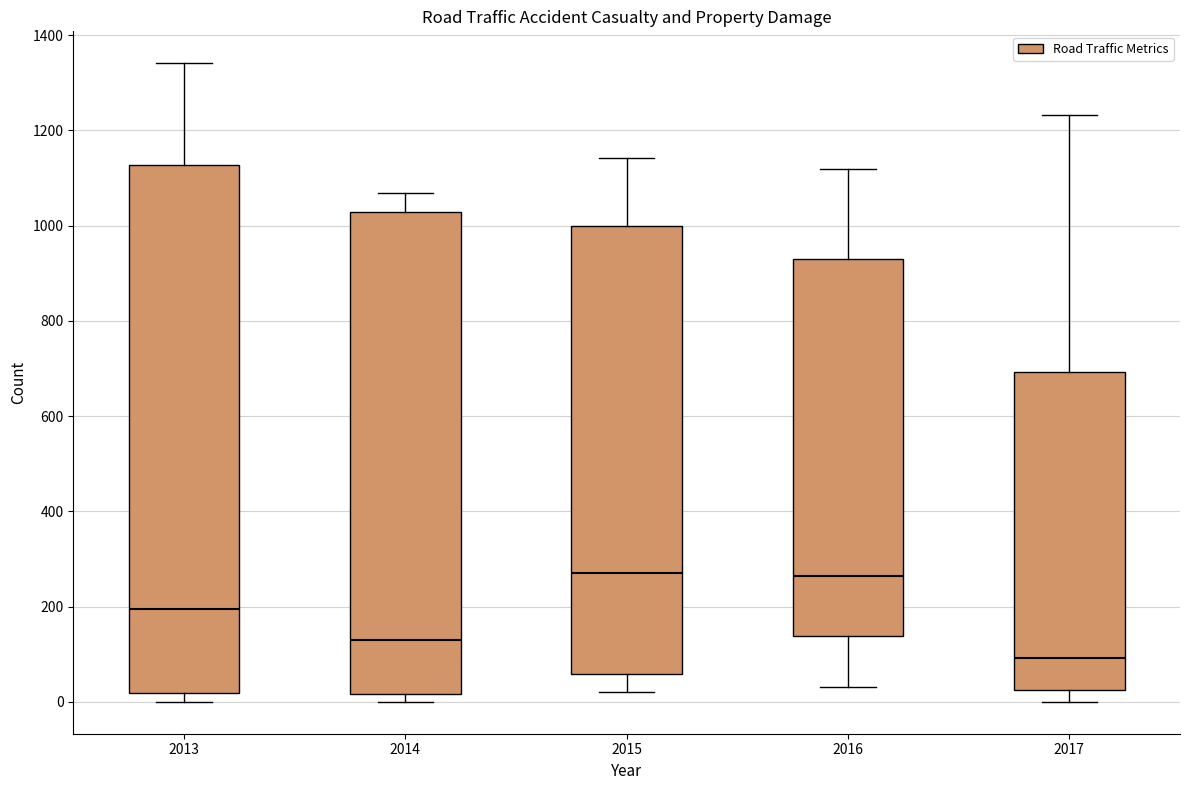

Reading left to right, read every box against the y-axis: the position of its median line, the range the box covers, and the ends of its whiskers. The values are not printed on the chart, so give them approximately, as read against the axis.

2013: median 200, box 20 to 1120, whiskers 0 to 1340
2014: median 120, box 20 to 1020, whiskers 0 to 1060
2015: median 280, box 60 to 1000, whiskers 20 to 1140
2016: median 260, box 140 to 920, whiskers 40 to 1120
2017: median 100, box 20 to 700, whiskers 0 to 1240